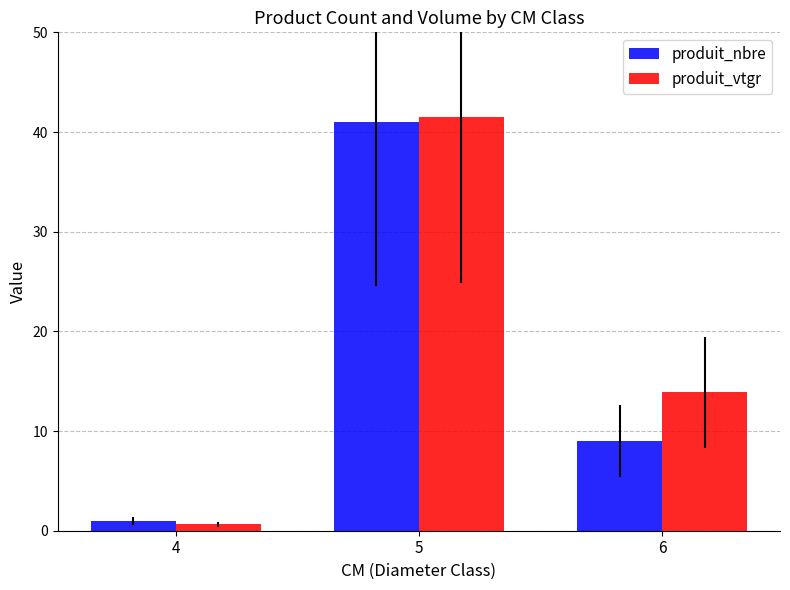

The produit_vtgr series shows 0.6 at 4. True or false?

True